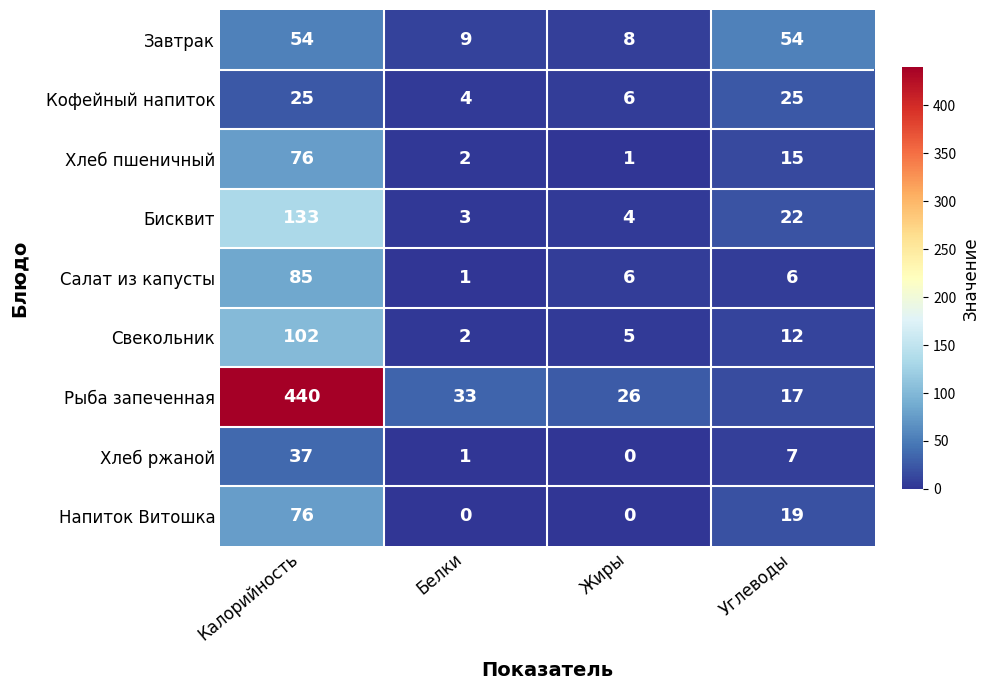

Where does the Бисквит series first go above 22?

Калорийность